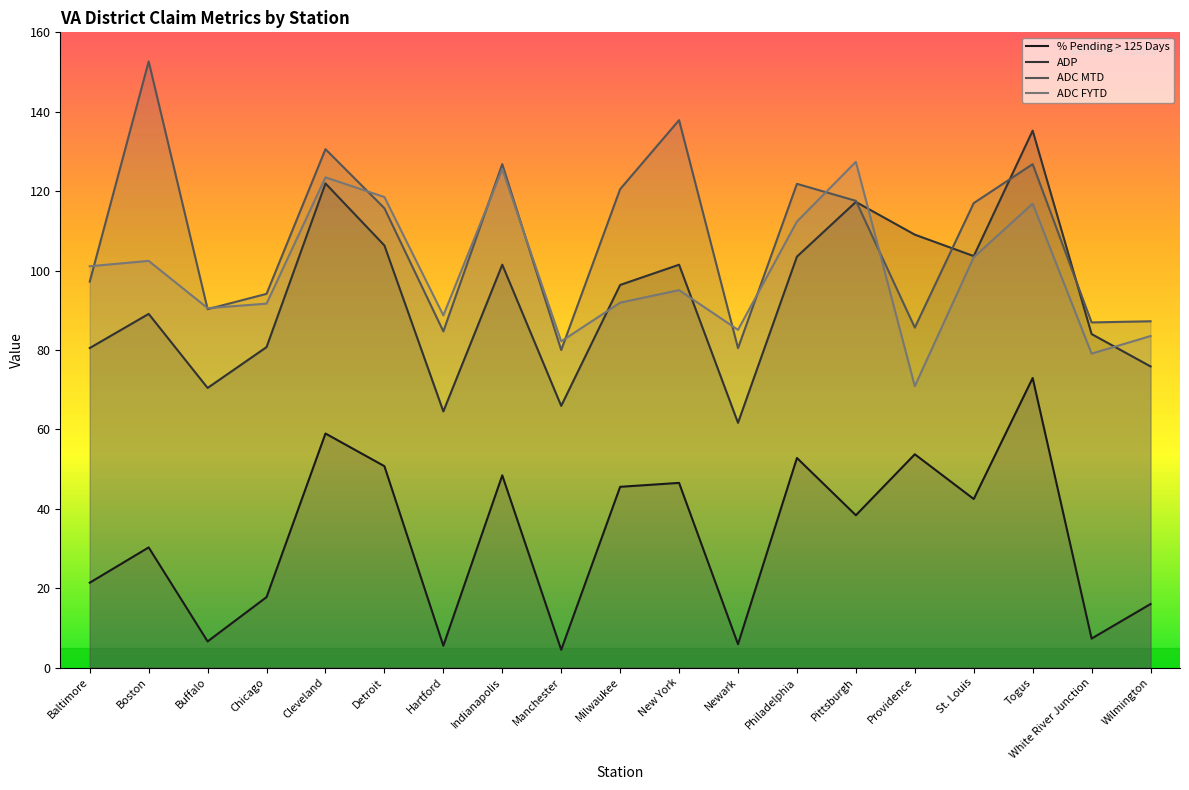

The % Pending > 125 Days series shows 16.0 at Wilmington. True or false?

True